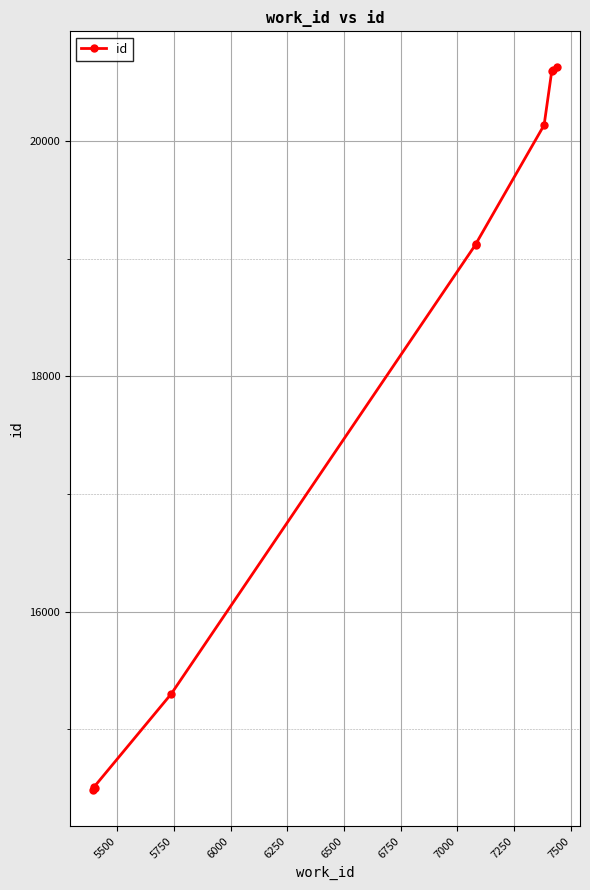

Does the chart display data point markers on the line(s)?

Yes